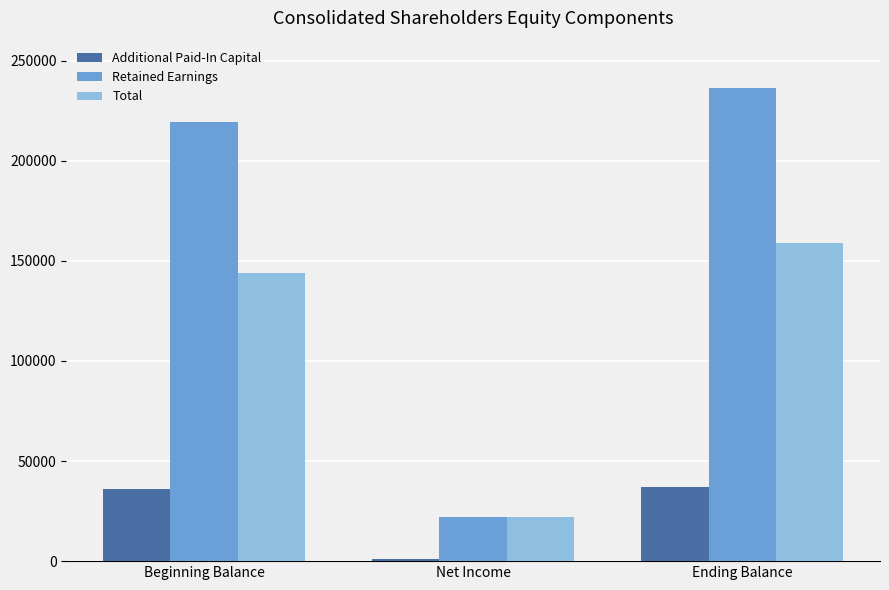

Rank the series by their maximum value, from lowest to highest.

Additional Paid-In Capital, Total, Retained Earnings